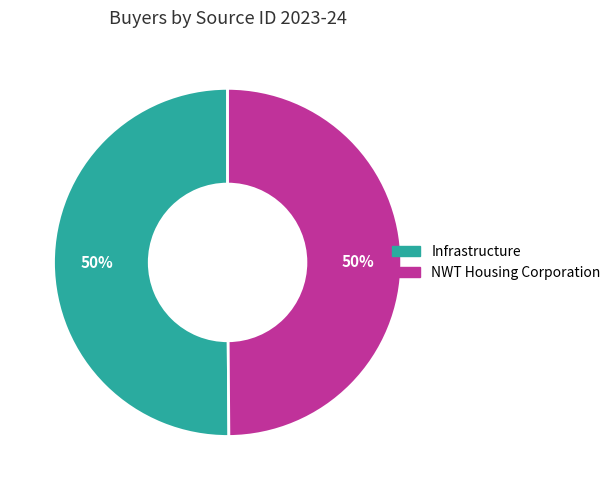

The NWT Housing Corporation slice represents 56% of the pie. True or false?

False